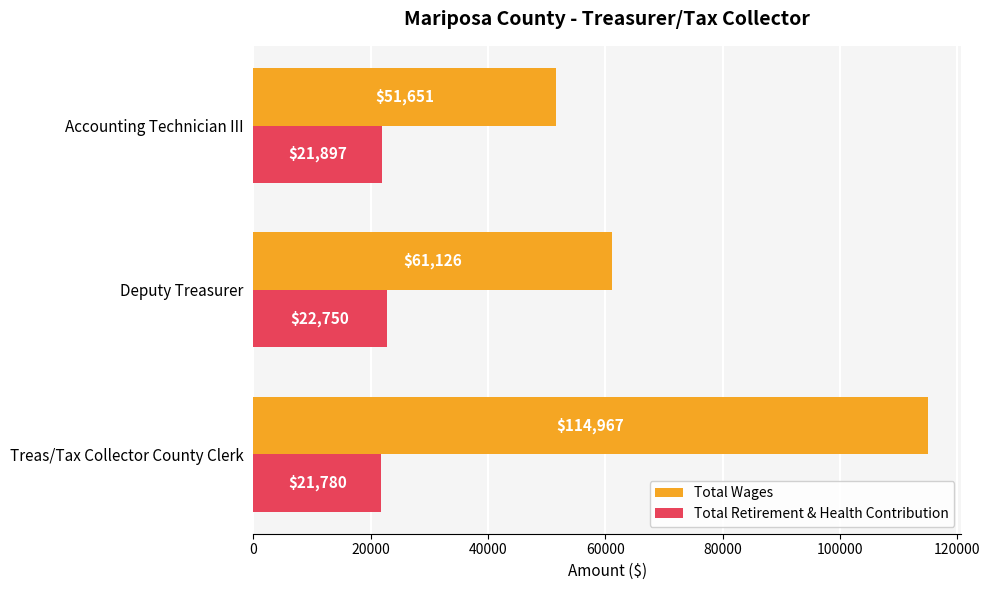

At which label is Total Wages closest to 83309?

Deputy Treasurer